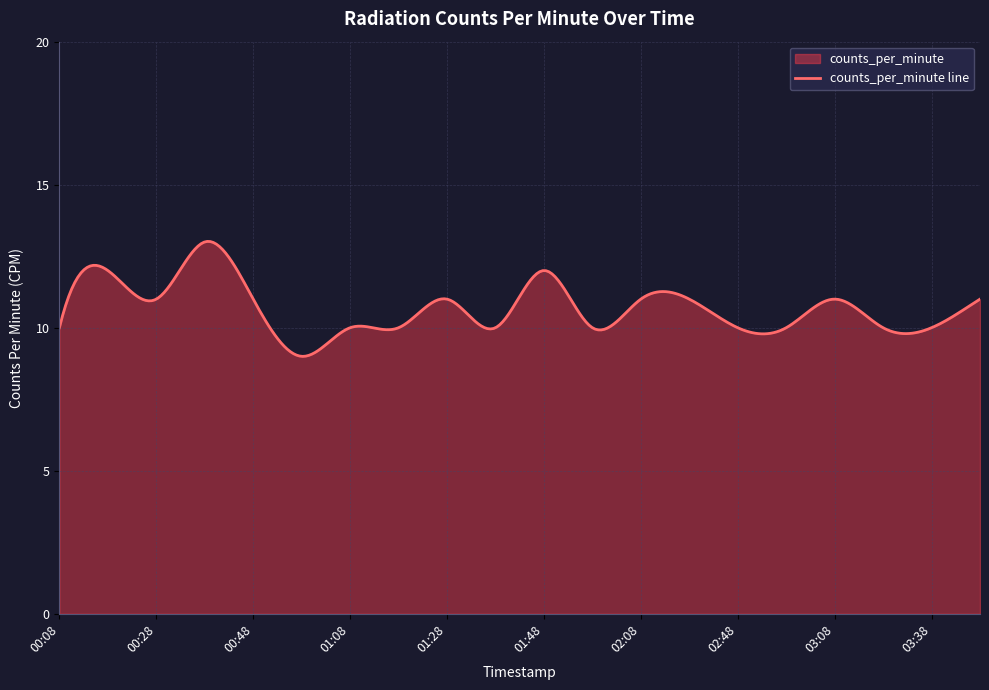

How many points are lower than both their immediate neighbors (excluding endpoints)?

4